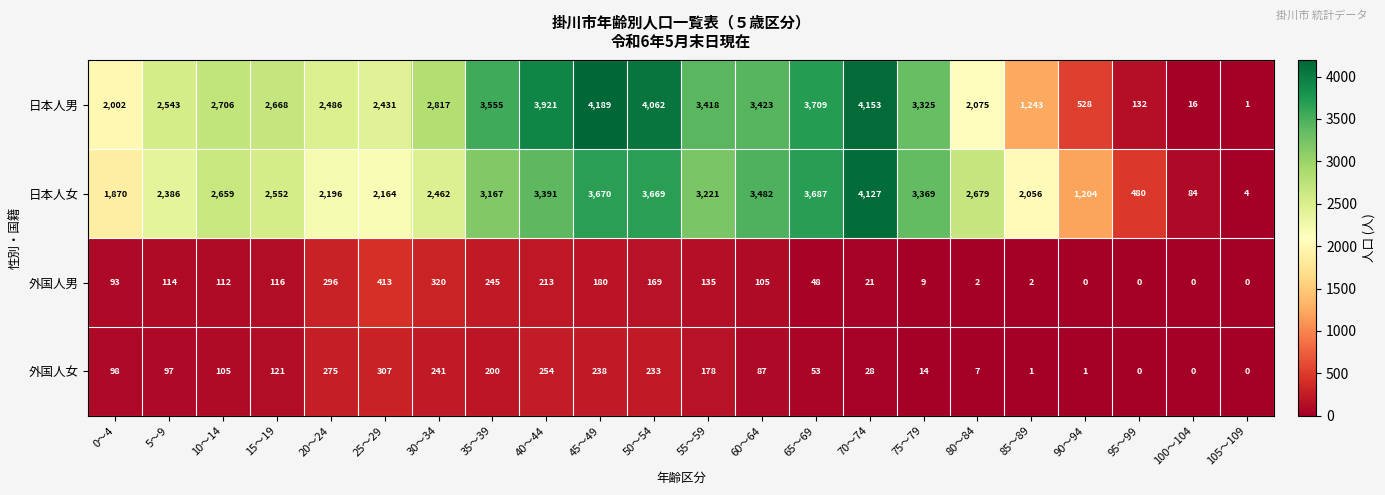

What is the sum of the 外国人女 values at 10～14 and 50～54?

338